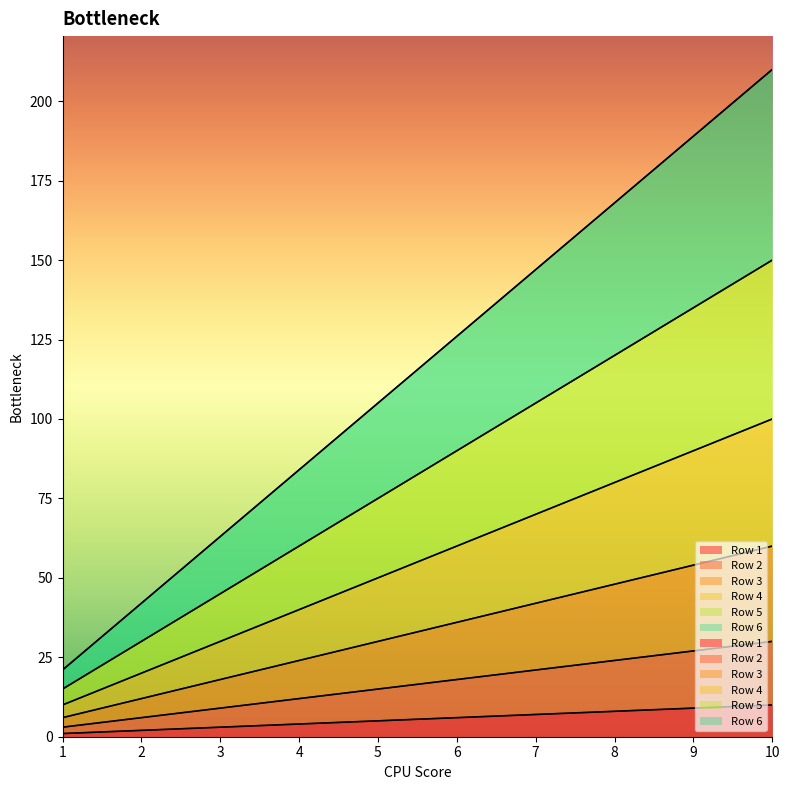

What are all the series names shown in the legend?

Row 1, Row 2, Row 3, Row 4, Row 5, Row 6